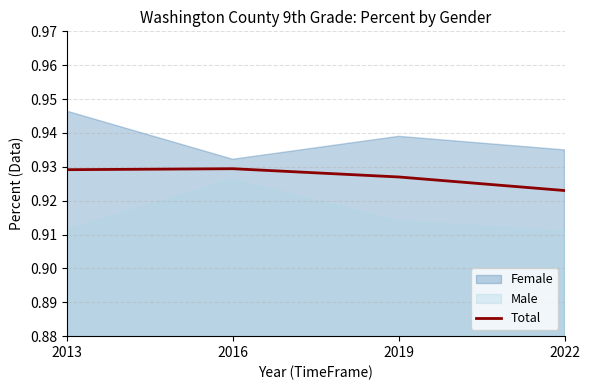

True or false: the data has more than 0 interior local peaks.

True